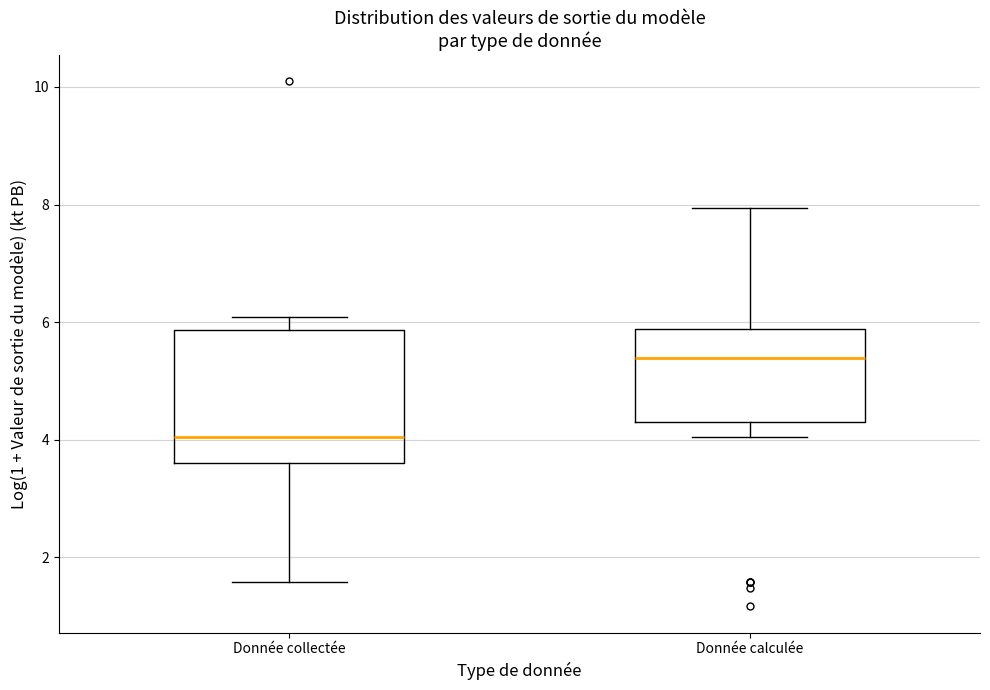

Which box's median line is the lowest?

Donnée collectée